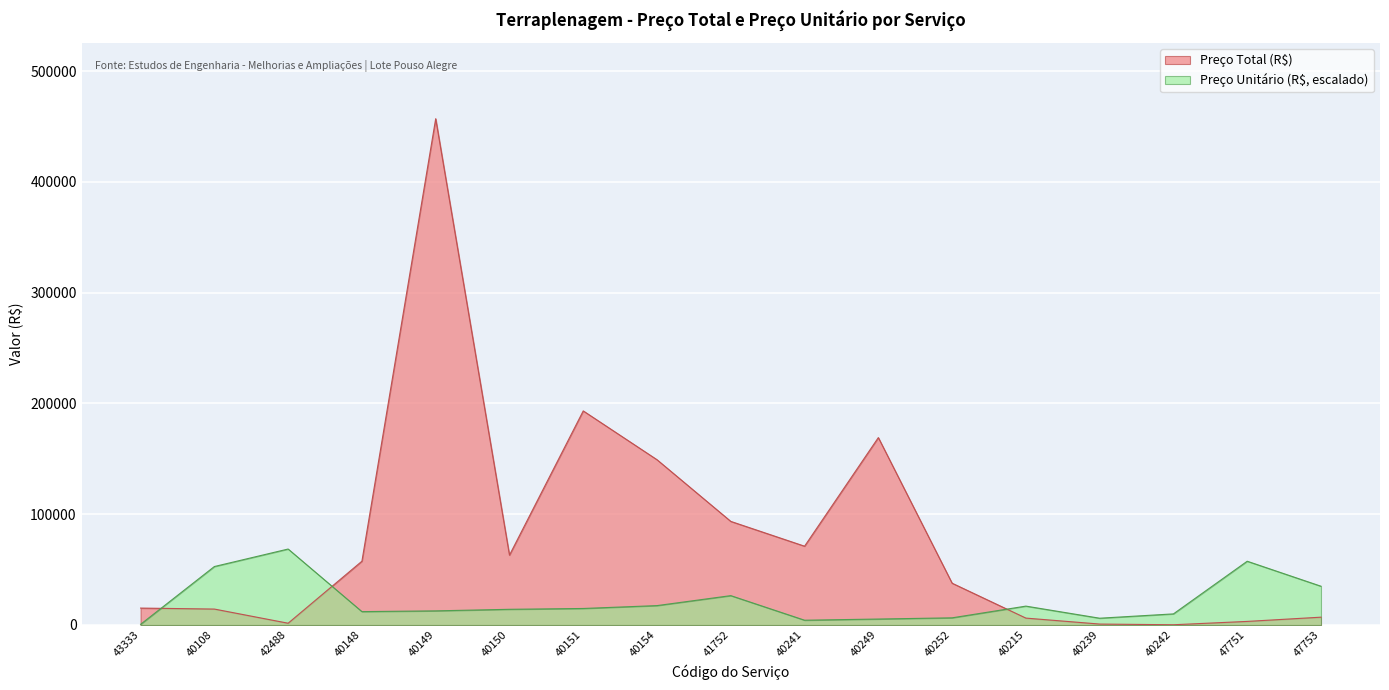

What is the lowest value of the Preço Unitário (R$) series?

571.9